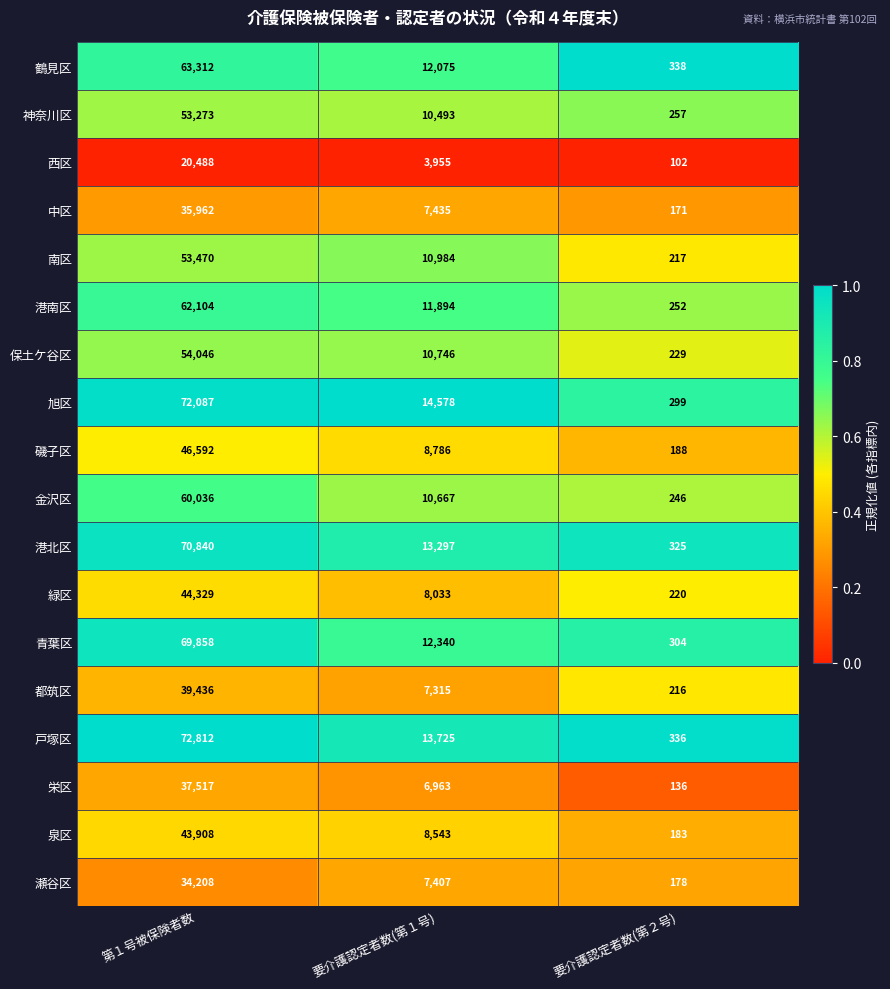

True or false: 青葉区 has a value of 304 at 要介護認定者数(第２号).

True